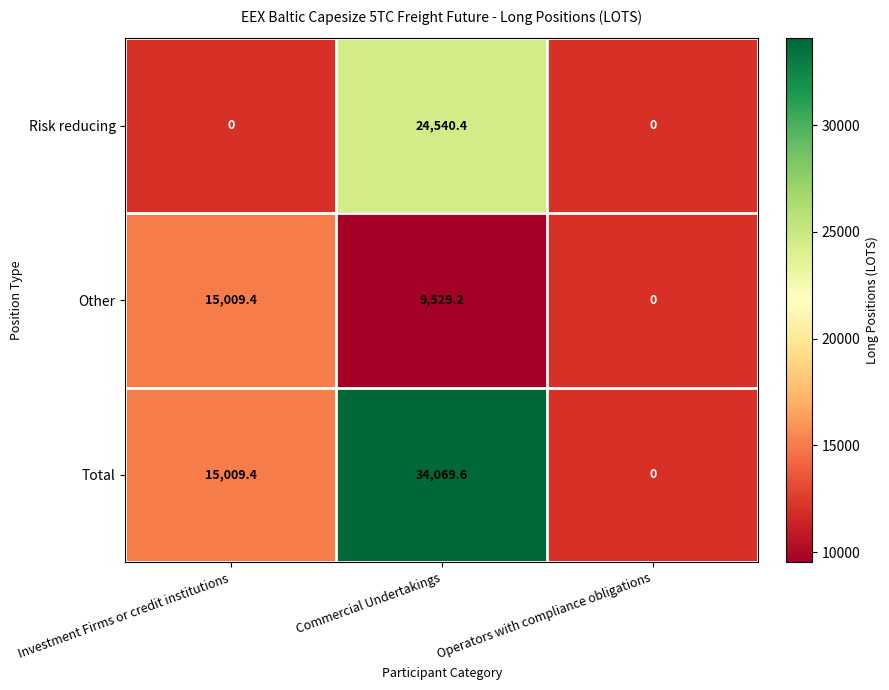

What is the spread (max minus min) of values at Commercial Undertakings?

24540.4